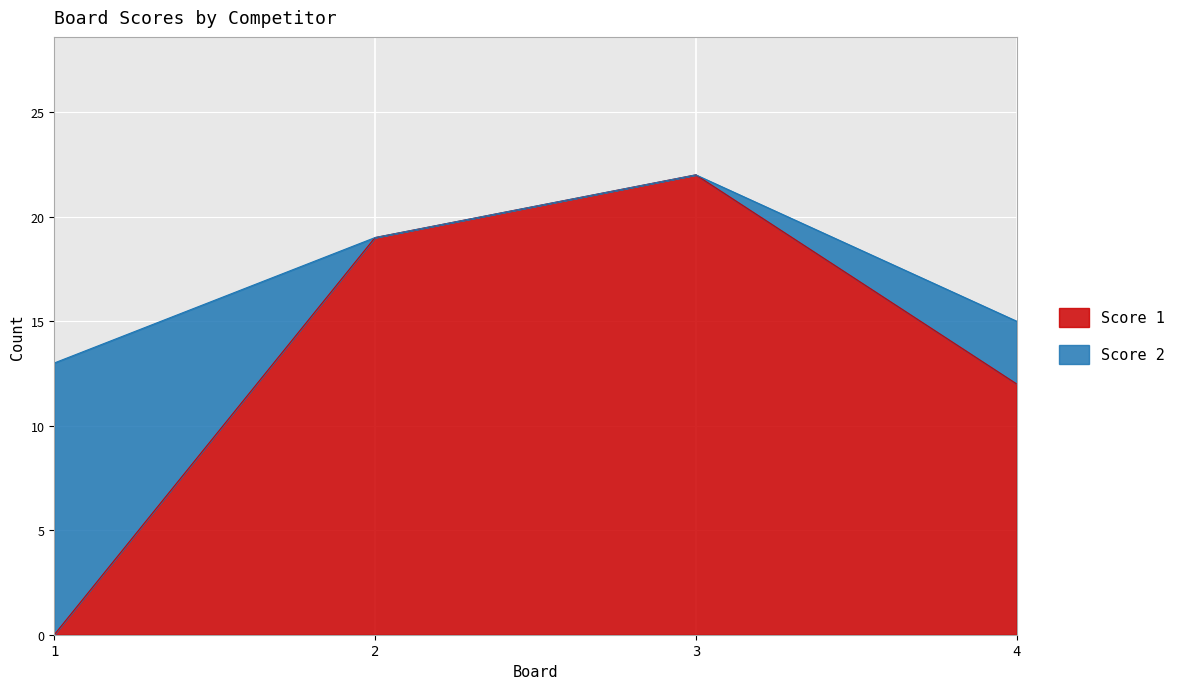

What is the difference between the maximum and minimum values?

22